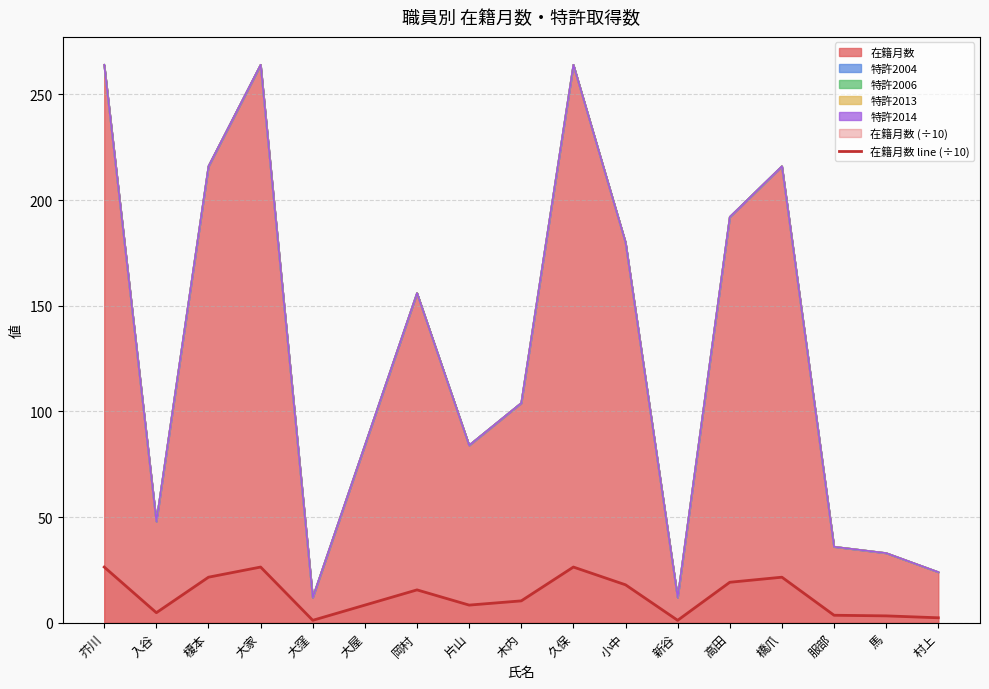

What is the label of the 14th point from the left?

橋爪